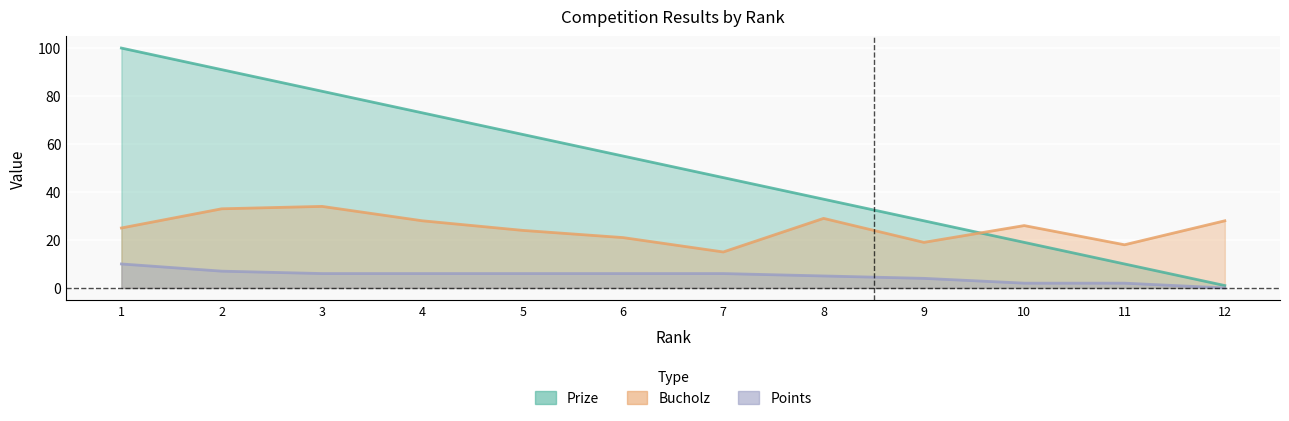

What is the value of the Prize point at the 10th from the left?

19